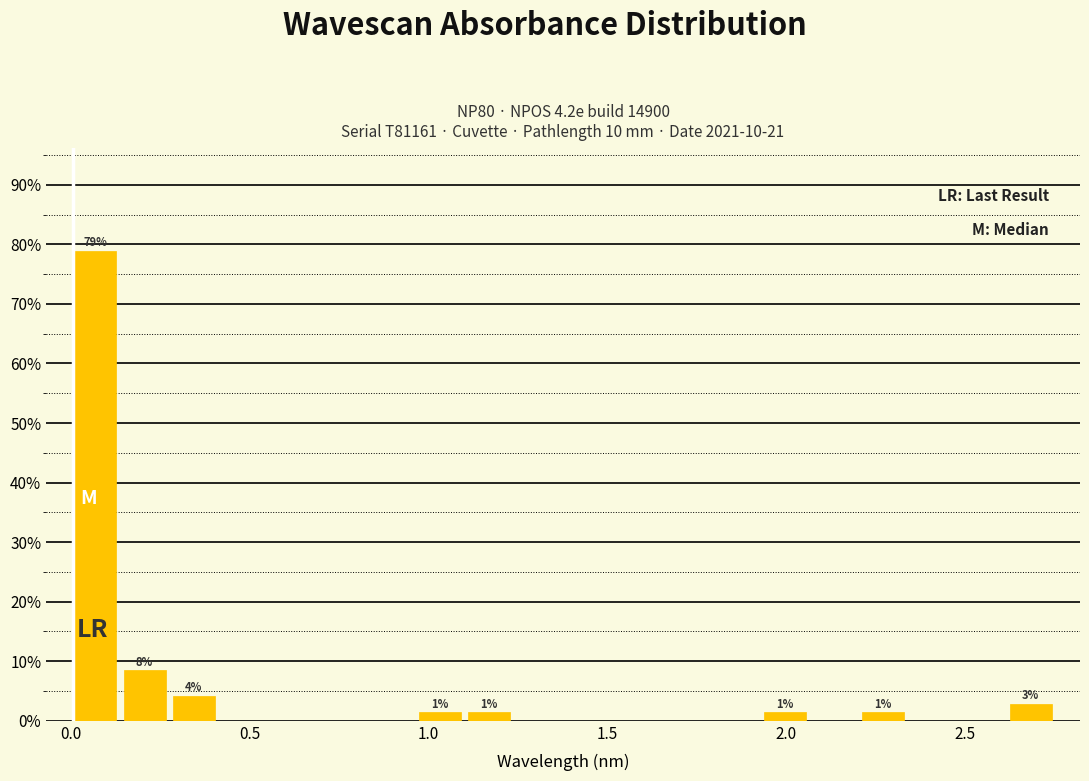

Read against the x-axis, roughly where is the centre of the tallest bar?

0.05